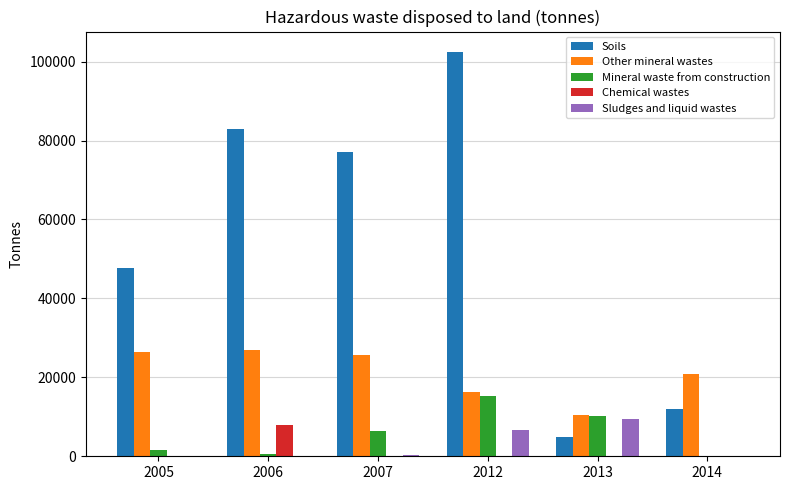

Is the value of Sludges and liquid wastes at 2012 greater than the value of Mineral waste from construction at 2013?

No